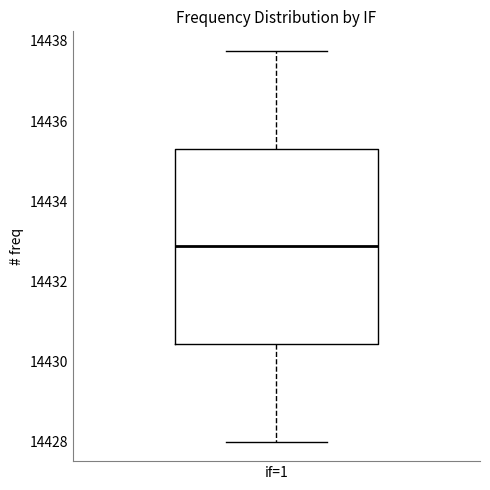

Transcribe this box plot: give where the median line is, the range the box spans, and where the two whiskers end, as read against the y-axis. The values are not printed on the chart, so give them approximately, as read against the axis.

median 14432.8, box 14430.4 to 14435.4, whiskers 14428.0 to 14437.8